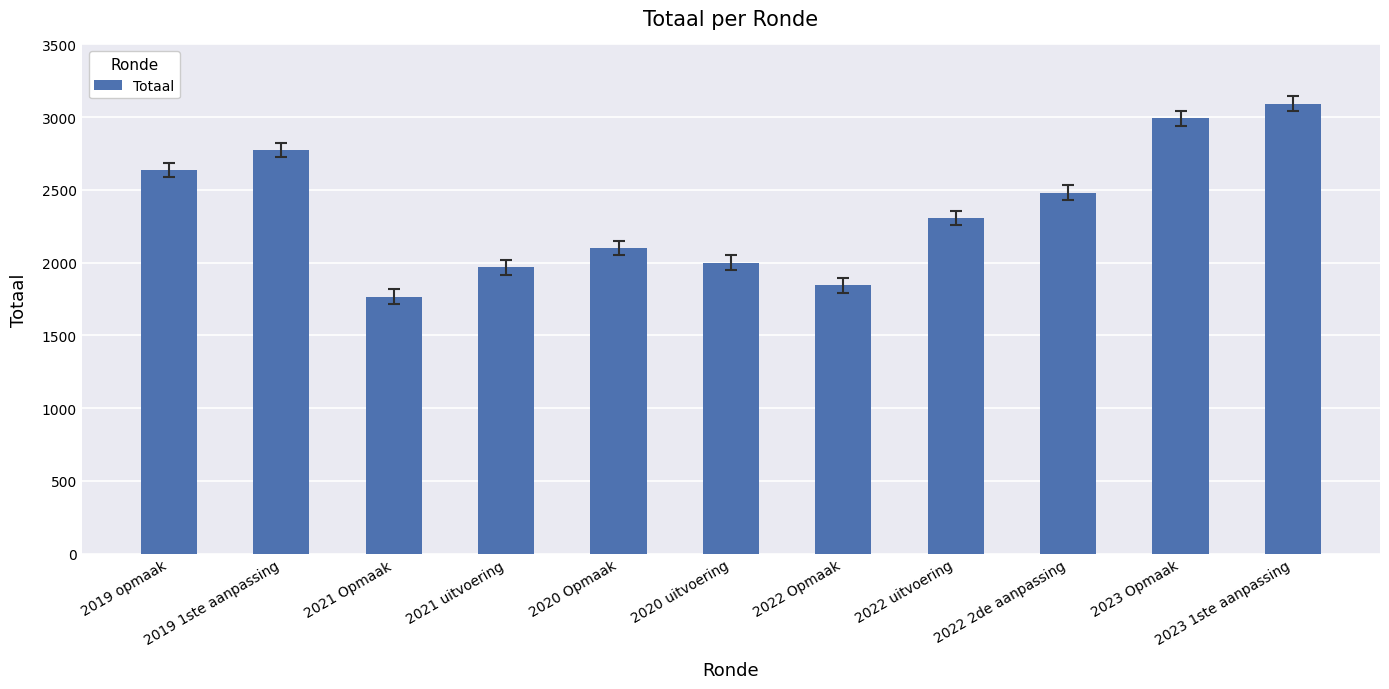

Read the value at 2022 uitvoering, to the nearest 10.

2310